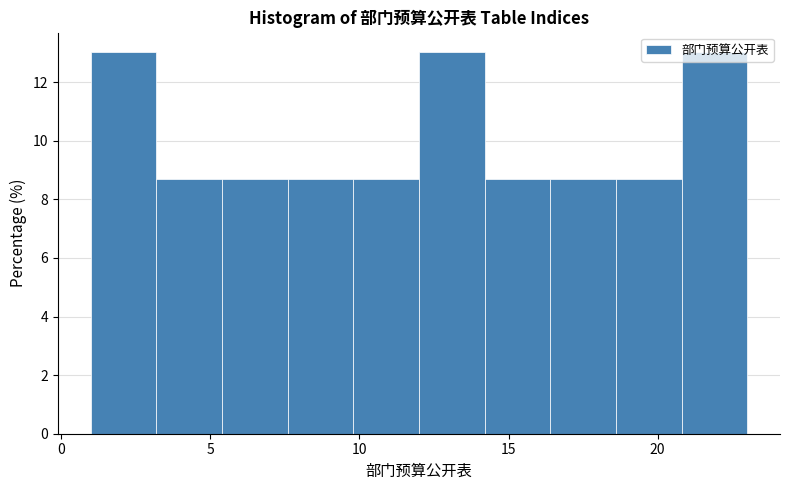

Reading left to right, transcribe this chart: for each bar, give the range it covers on the x-axis and its height. Neither the bar edges nor the heights are printed on the chart, so give them approximately, as read against the axes.

1.0 to 3.2: 13.0
3.2 to 5.4: 8.6
5.4 to 7.6: 8.6
7.6 to 9.8: 8.6
9.8 to 12.0: 8.6
12.0 to 14.2: 13.0
14.2 to 16.4: 8.6
16.4 to 18.6: 8.6
18.6 to 20.8: 8.6
20.8 to 23.0: 13.0